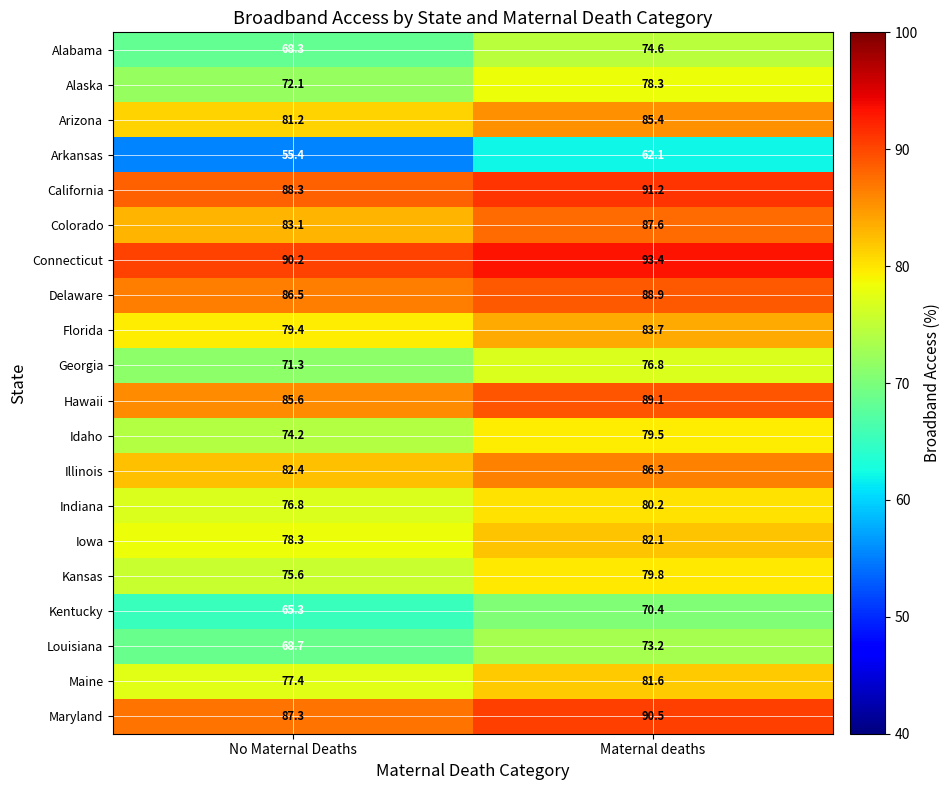

Rank the series at No Maternal Deaths from lowest to highest value.

Arkansas, Kentucky, Alabama, Louisiana, Georgia, Alaska, Idaho, Kansas, Indiana, Maine, Iowa, Florida, Arizona, Illinois, Colorado, Hawaii, Delaware, Maryland, California, Connecticut